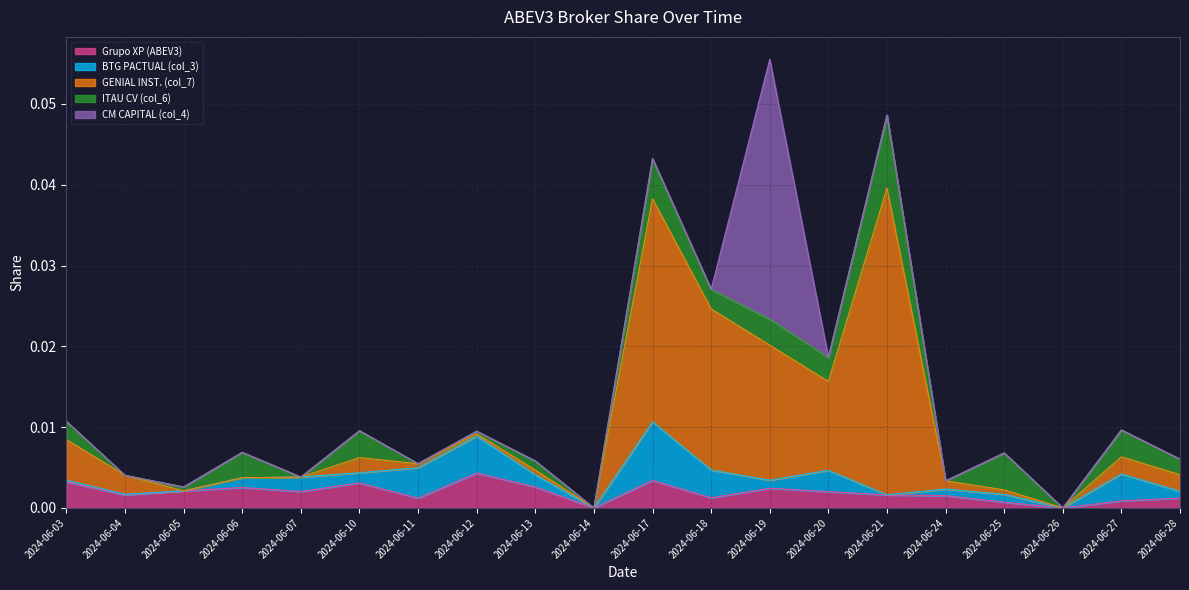

At which category is the sum across all series the highest?

2024-06-19